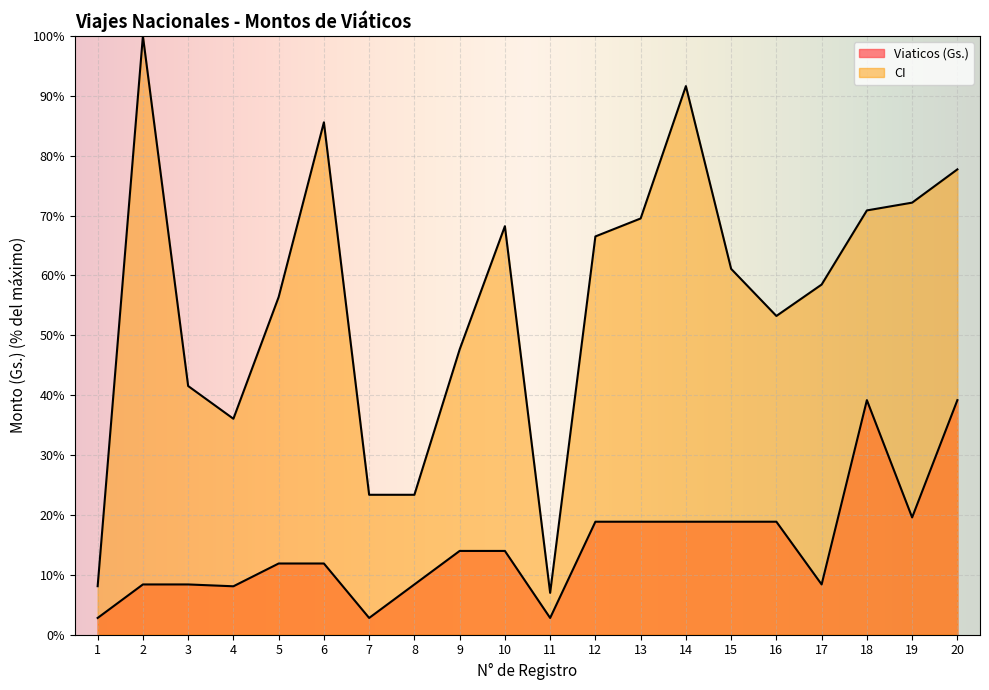

True or false: Viaticos (Gs.) and CI intersect in this chart.

False